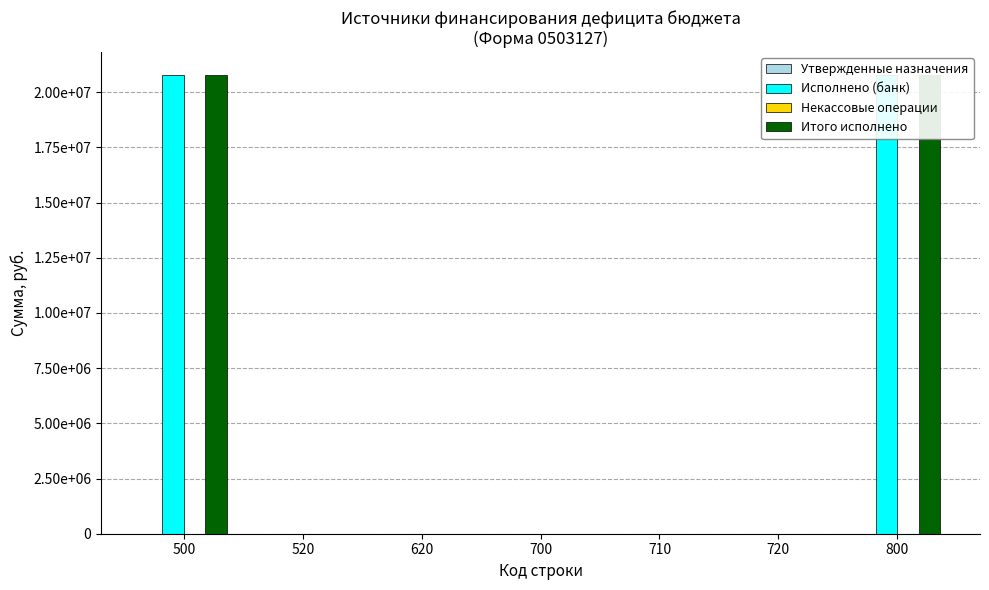

Which label corresponds to the smallest value in the chart?

500